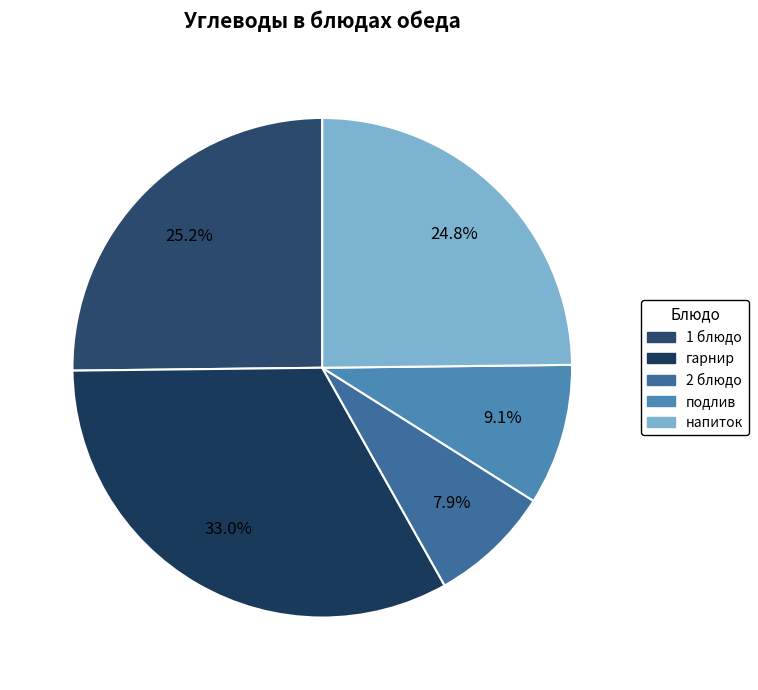

Count the number of slices in the pie.

5